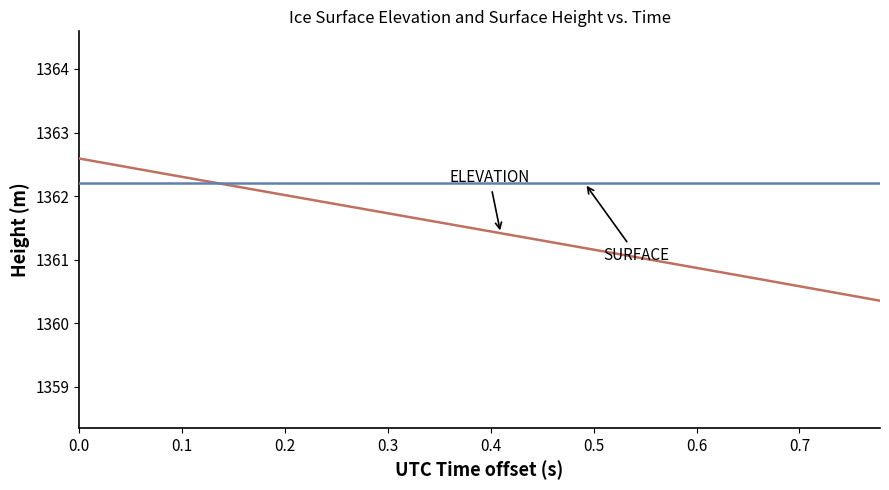

What is the greatest value displayed?

1362.6